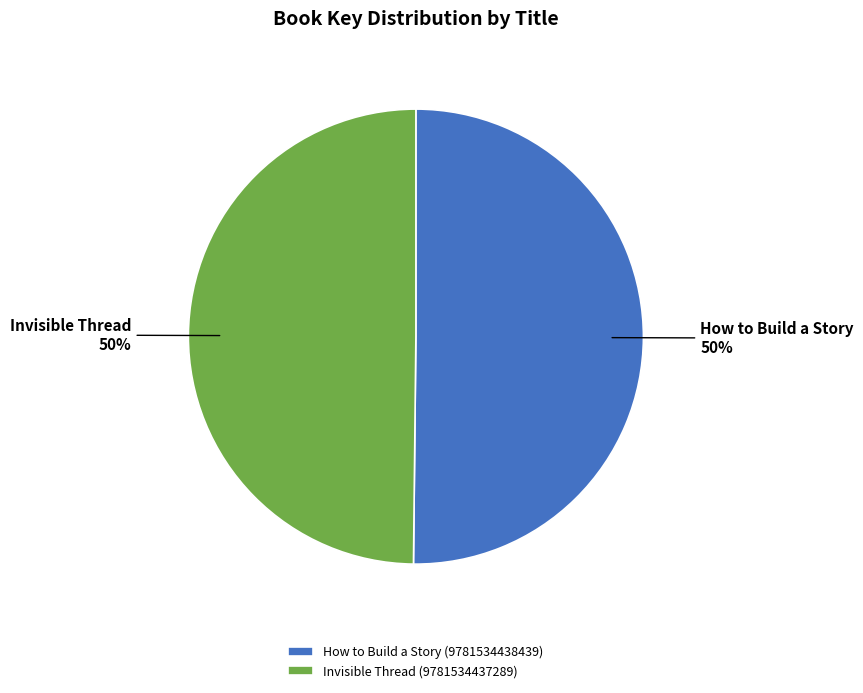

How many segments does this pie chart have?

2